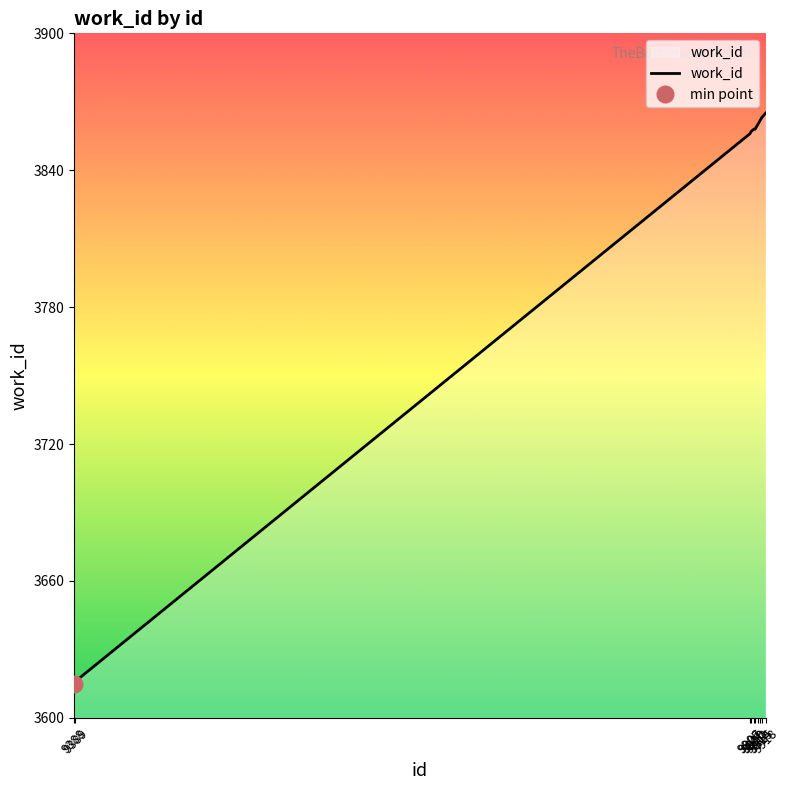

What is the change in value from 9906 to 9907?

+1